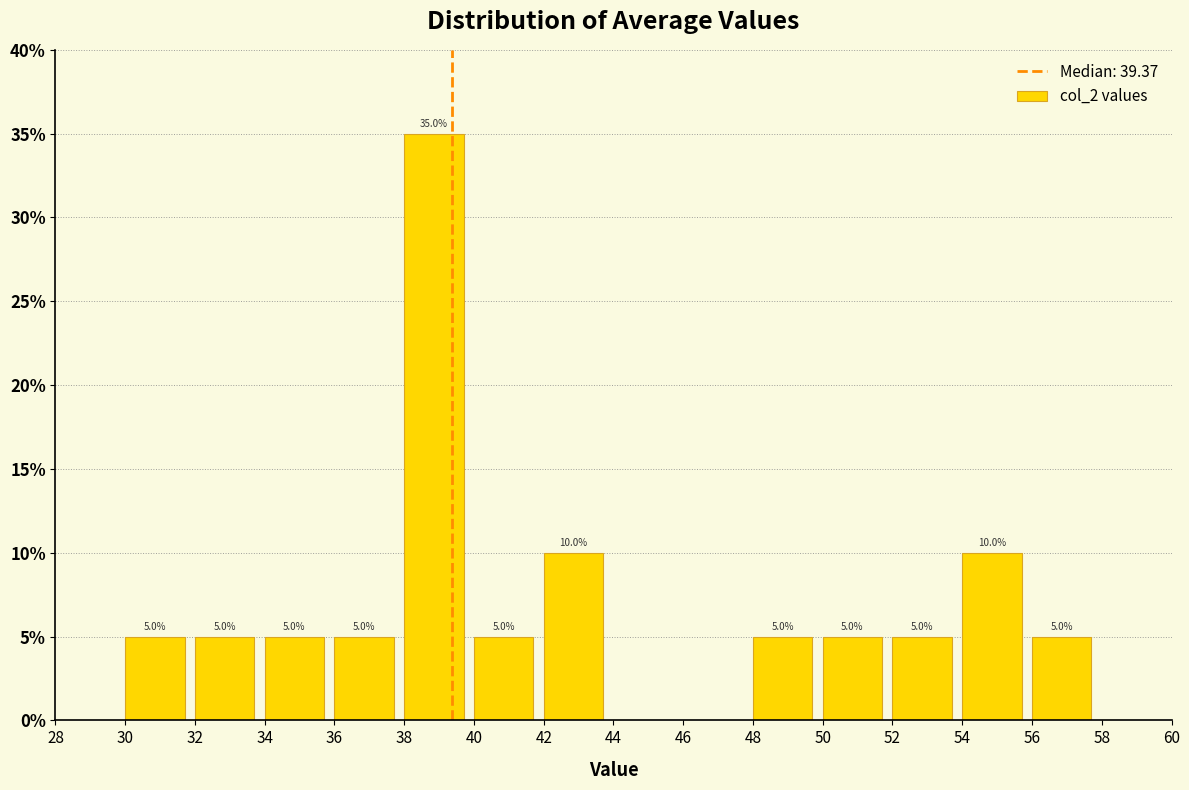

Over which range of the x-axis is the bar tallest?

38 to 40